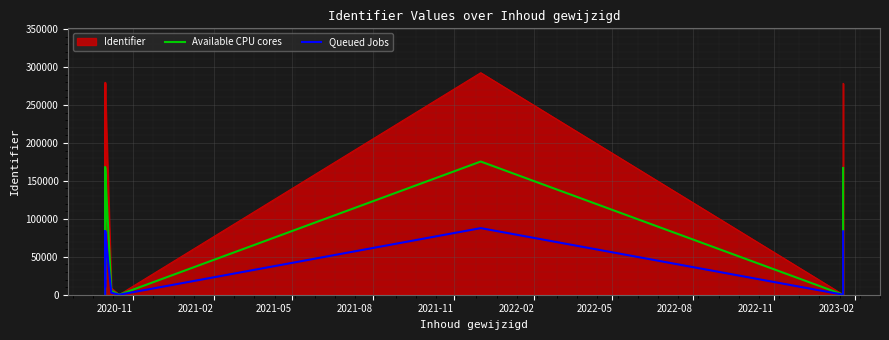

Is the value of Queued Jobs at 2021-11 greater than the value of Available CPU cores at 2020-11?

Yes